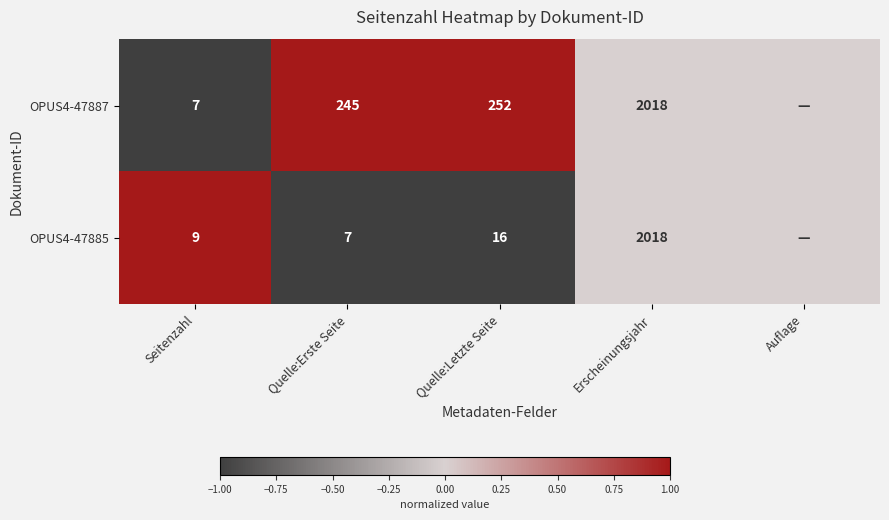

What is the sum of the OPUS4-47885 values at Erscheinungsjahr and Quelle:Erste Seite?

2025